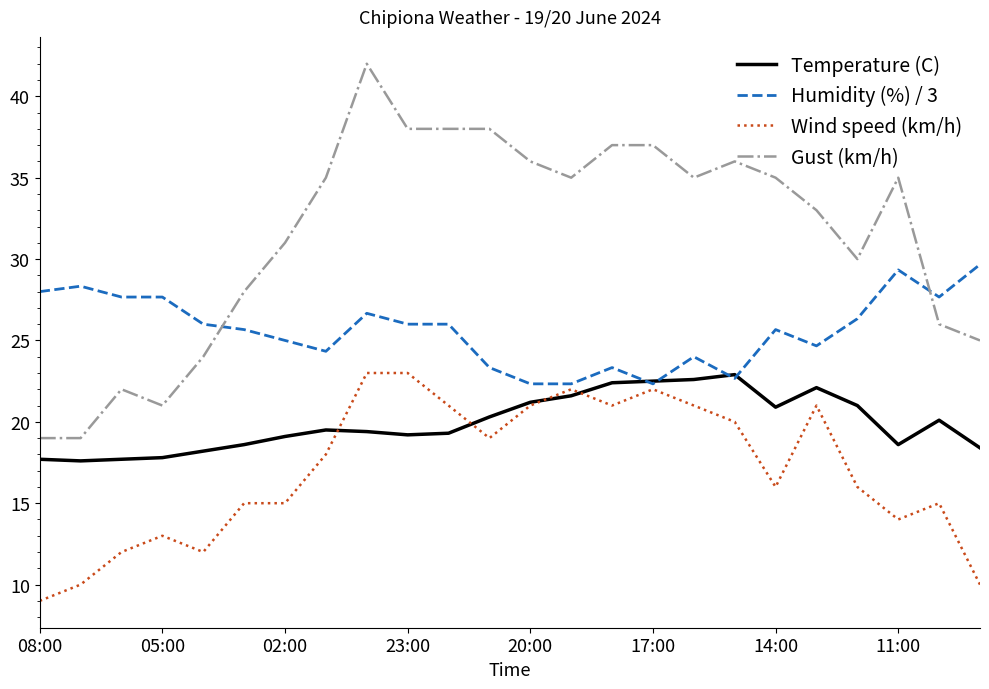

What is the average value of the Gust (km/h) series?

31.5